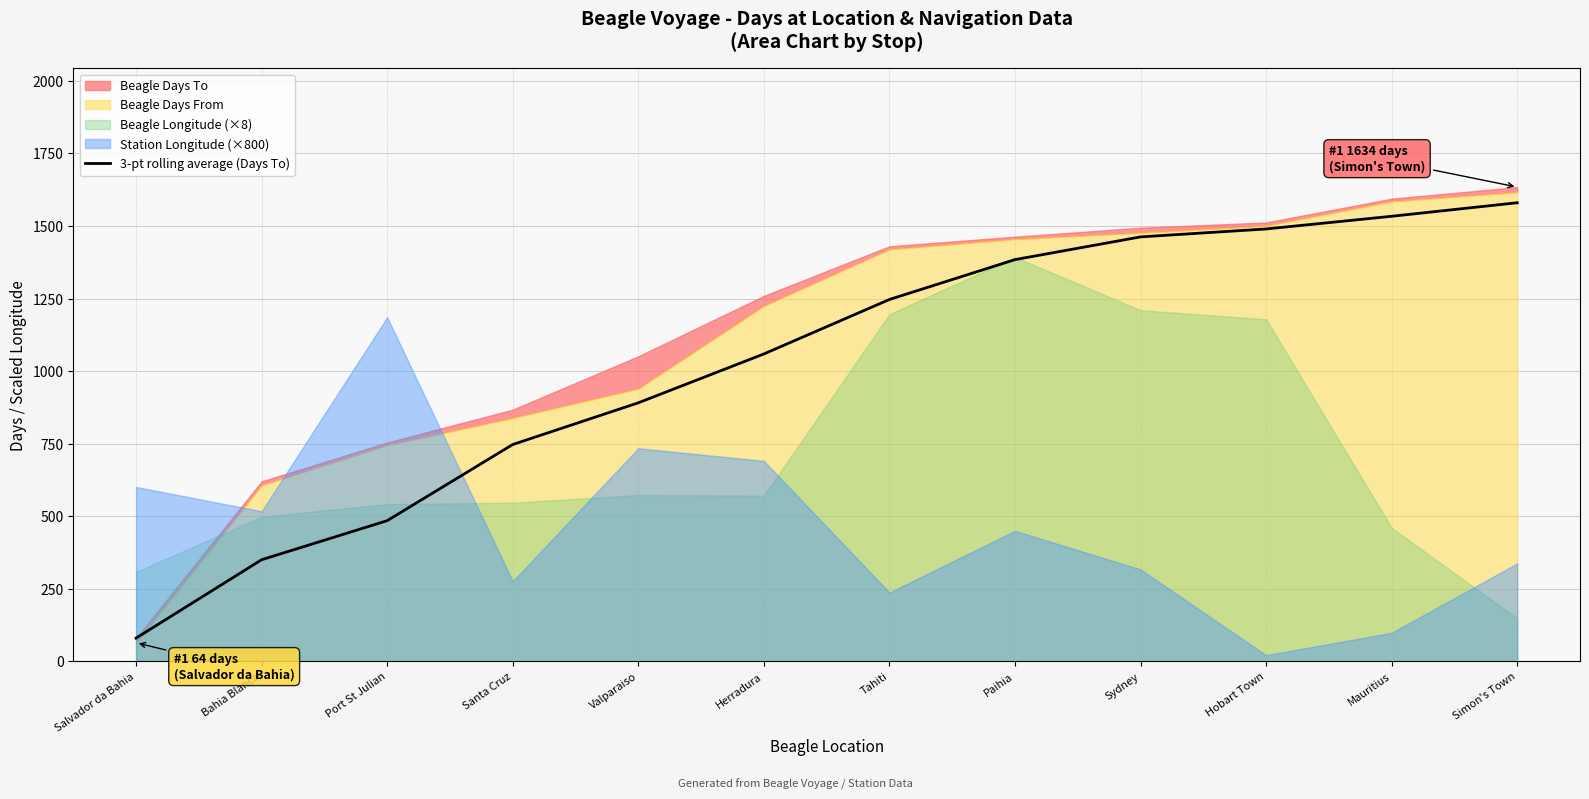

Which label corresponds to the smallest value in the chart?

Salvador da Bahia